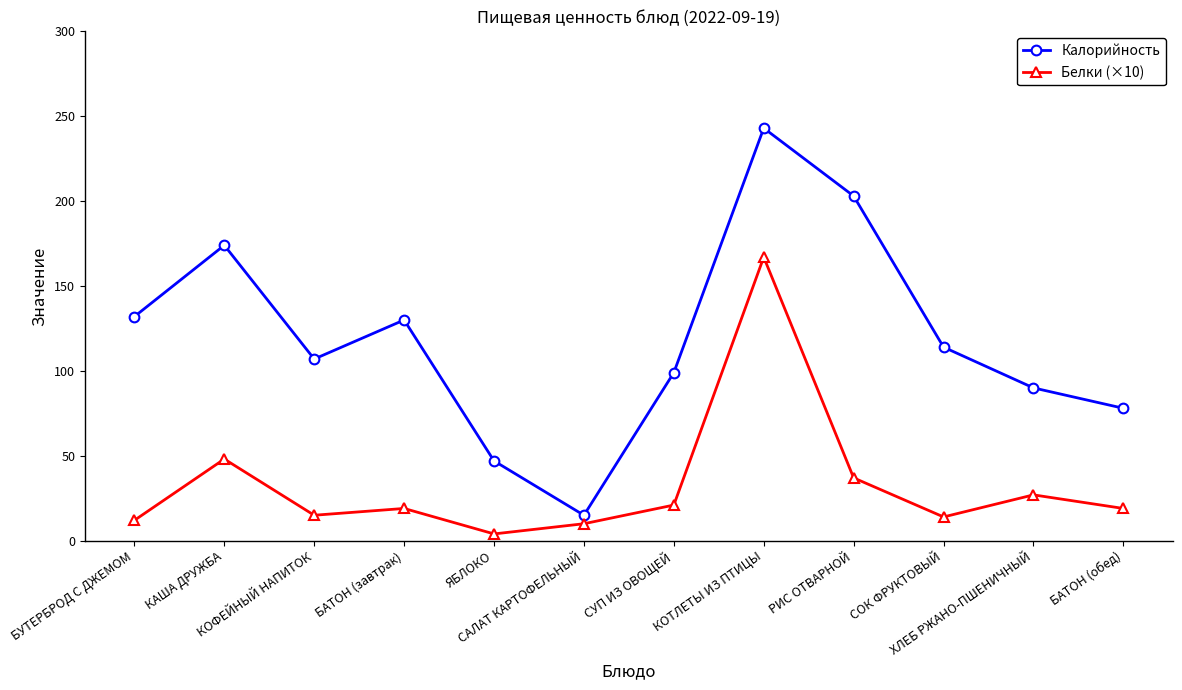

List the series in order of their overall mean, lowest first.

Белки (×10), Калорийность